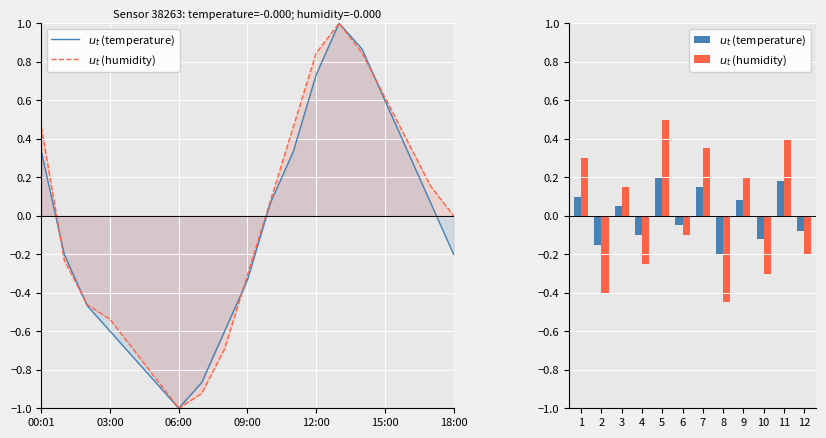

Which series has the widest spread of values?

$u_t$ (humidity)